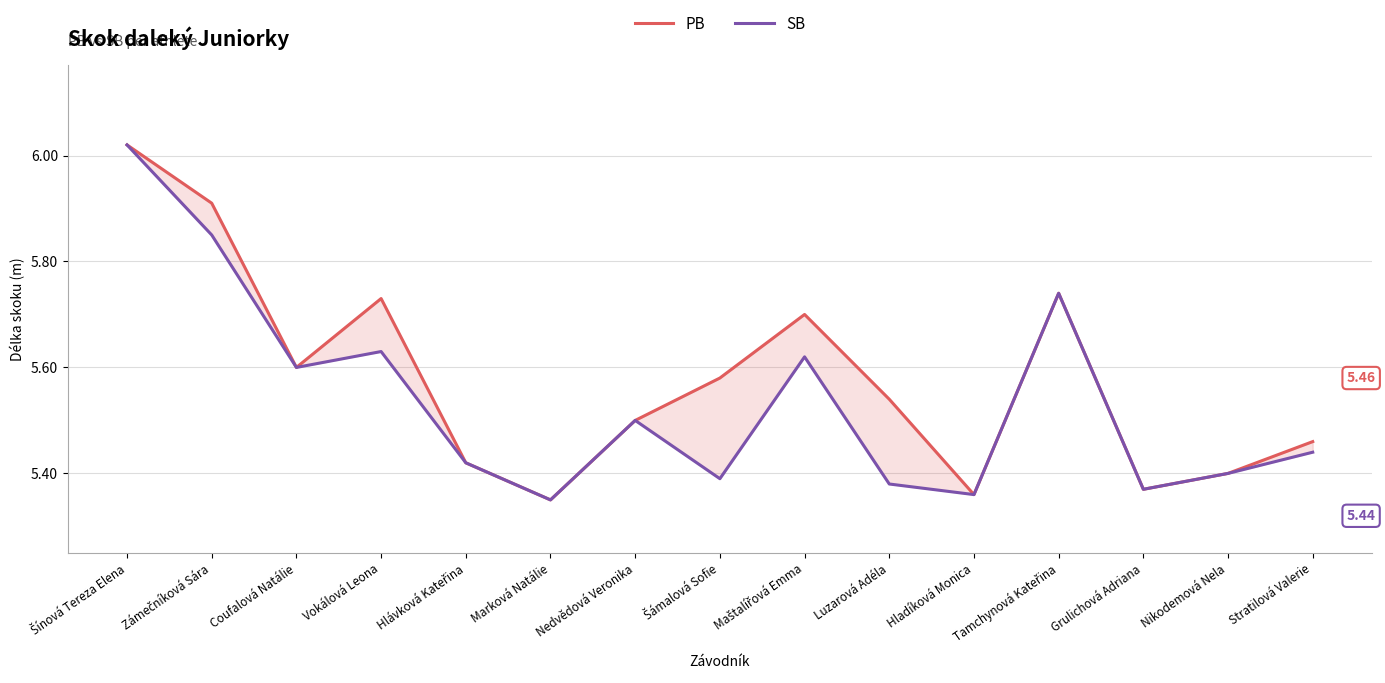

What is the minimum value for PB?

5.3